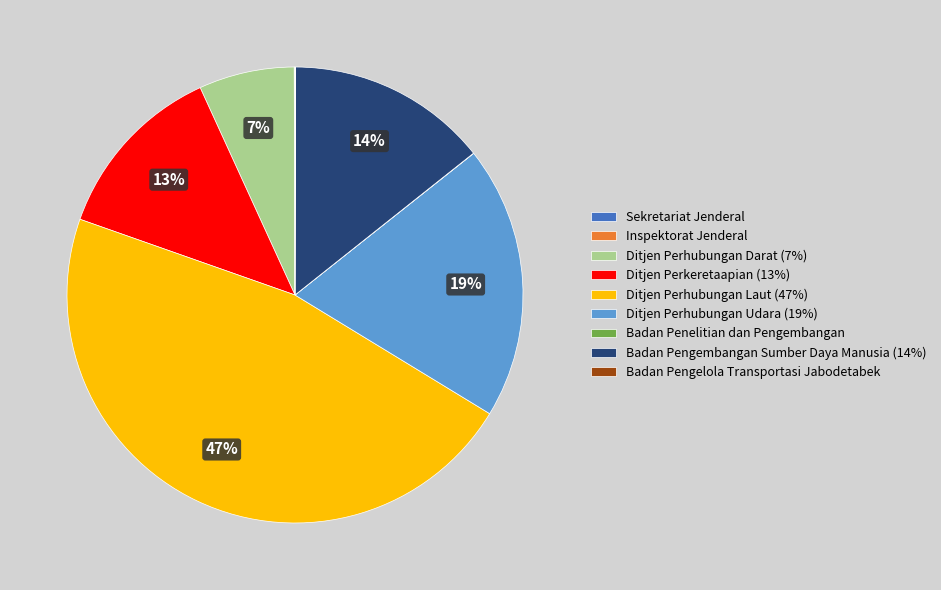

To the nearest percent, what portion does Ditjen Perkeretaapian represent?

13%